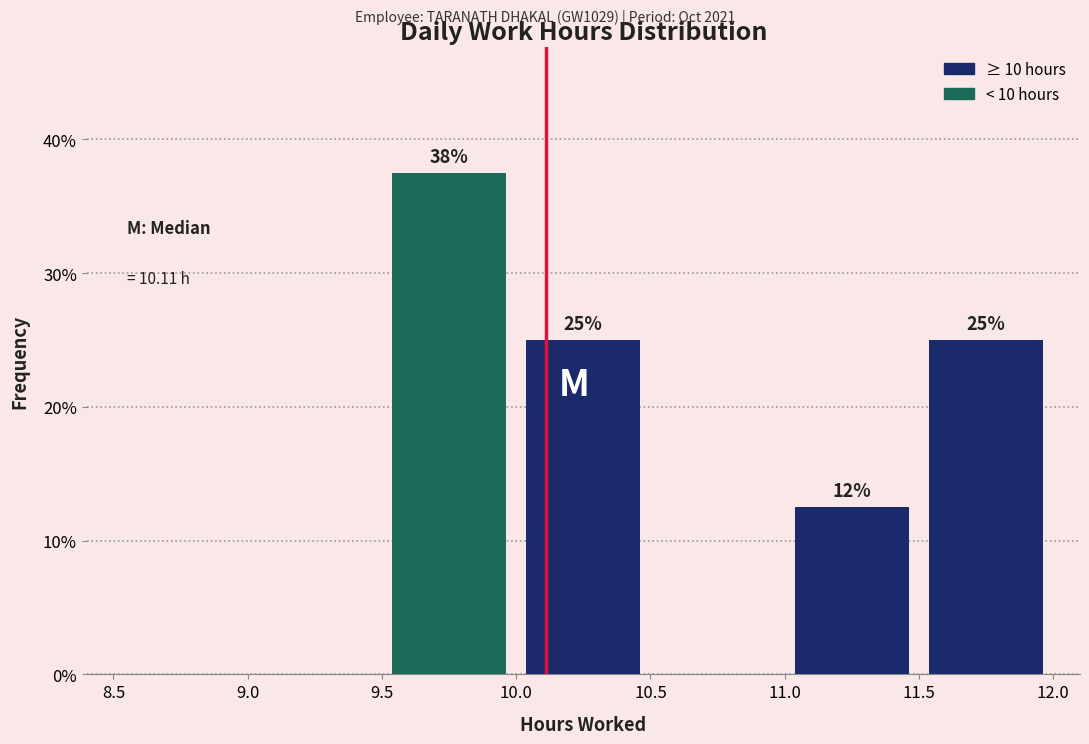

Which range on the x-axis has the tallest bar?

9.5 to 10.0